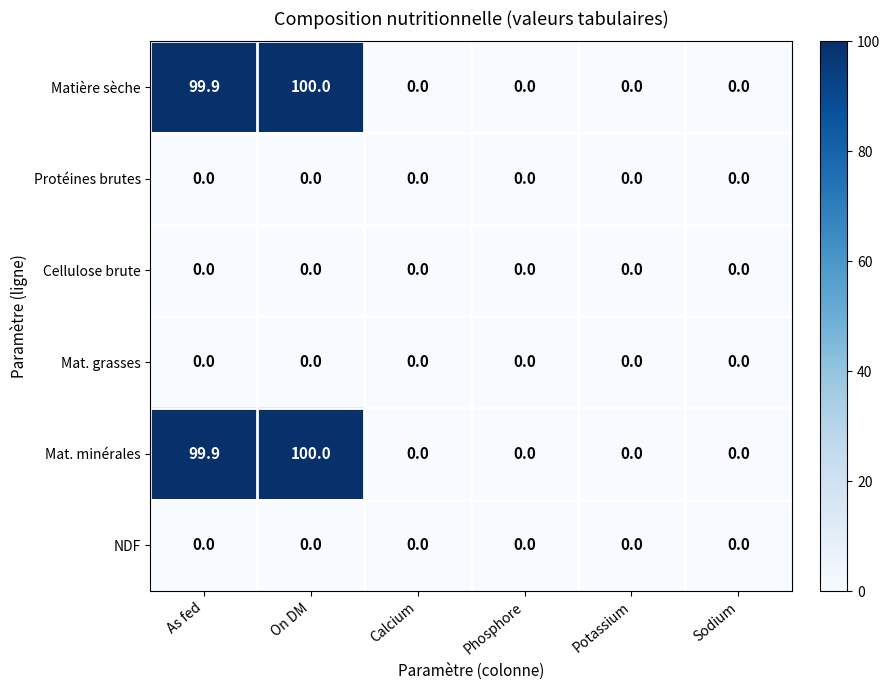

How many data points does each series have?

6